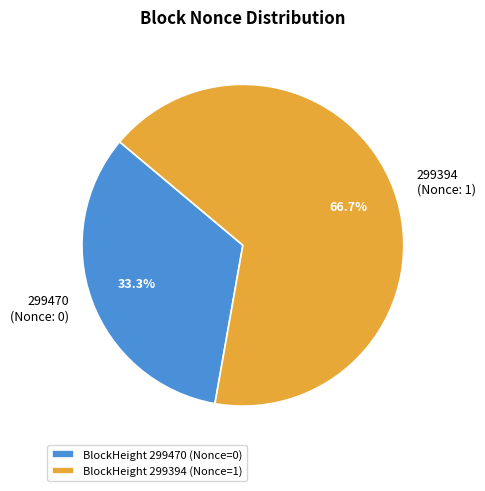

Rank the categories by value from highest to lowest.

299394, 299470